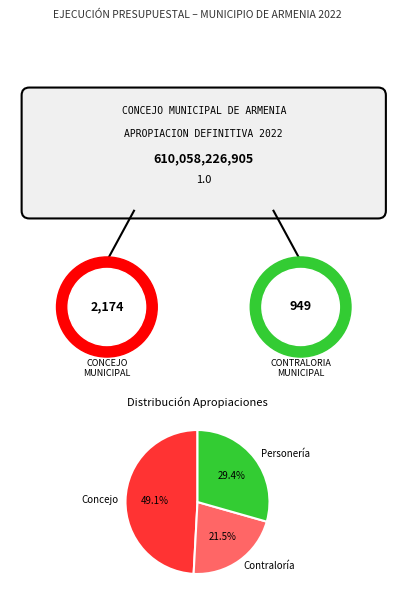

Which slice is the smallest?

Contraloría